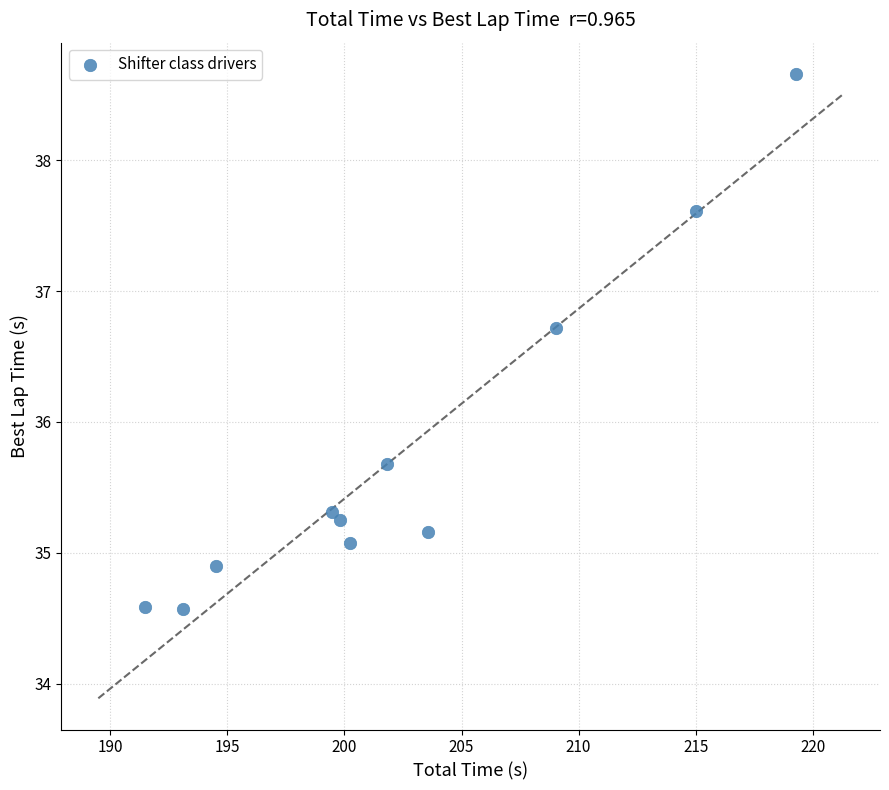

What Y value in the scatter plot is closest to 36?

35.7